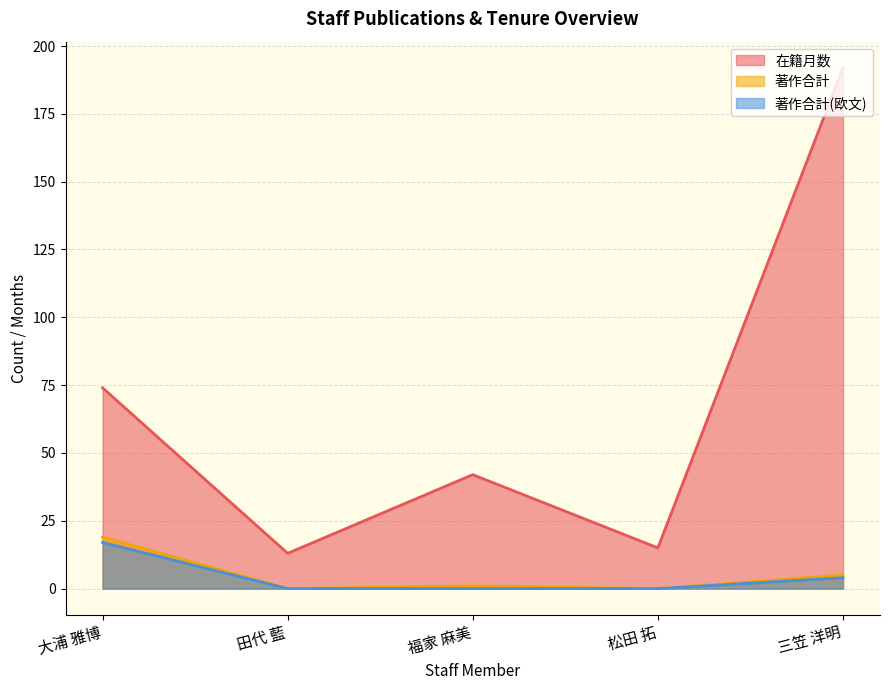

Which series has the largest total across all categories?

在籍月数